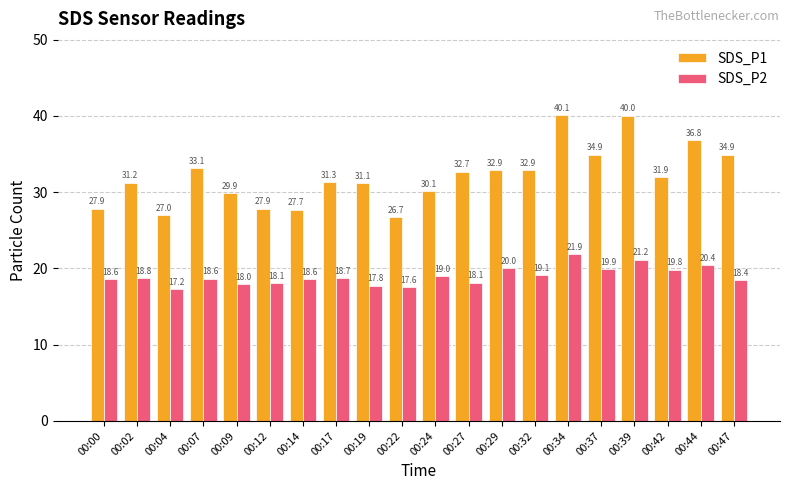

Which category has the lowest value in the SDS_P2 series?

00:04